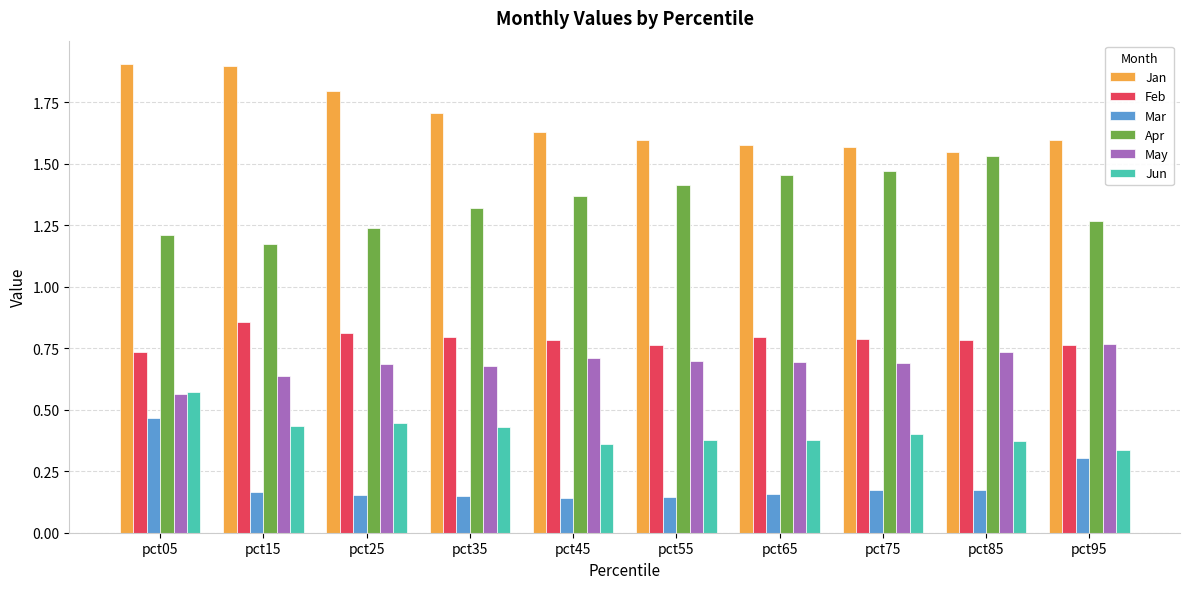

Which series has the largest total across all categories?

Jan